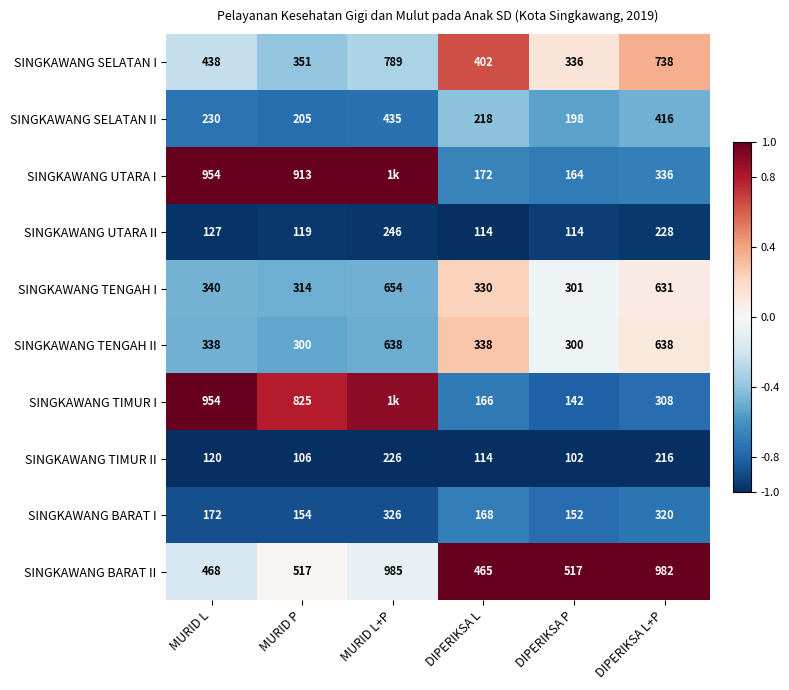

Count the number of data series in this chart.

10